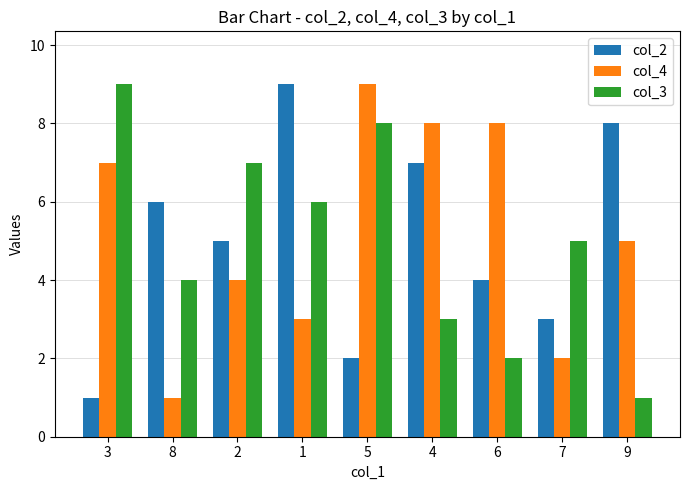

How many bars are there in each group?

3